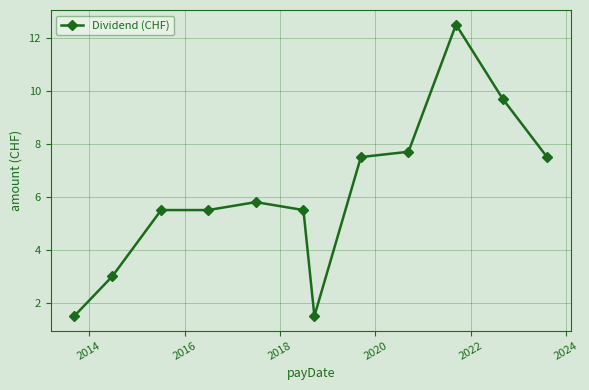

How many series are shown in this chart?

1